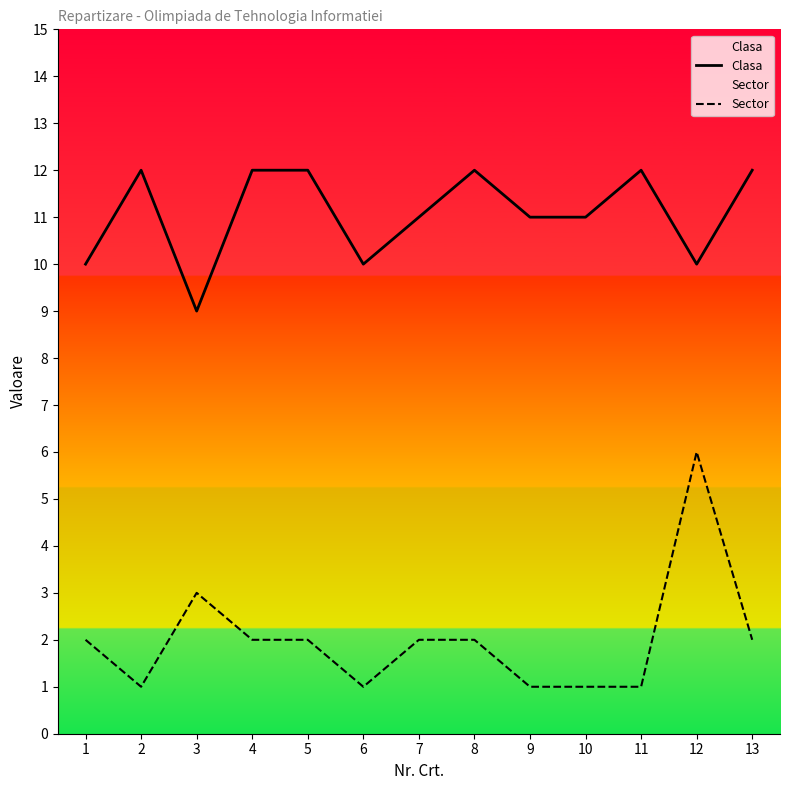

True or false: Clasa and Sector cross at least once.

False